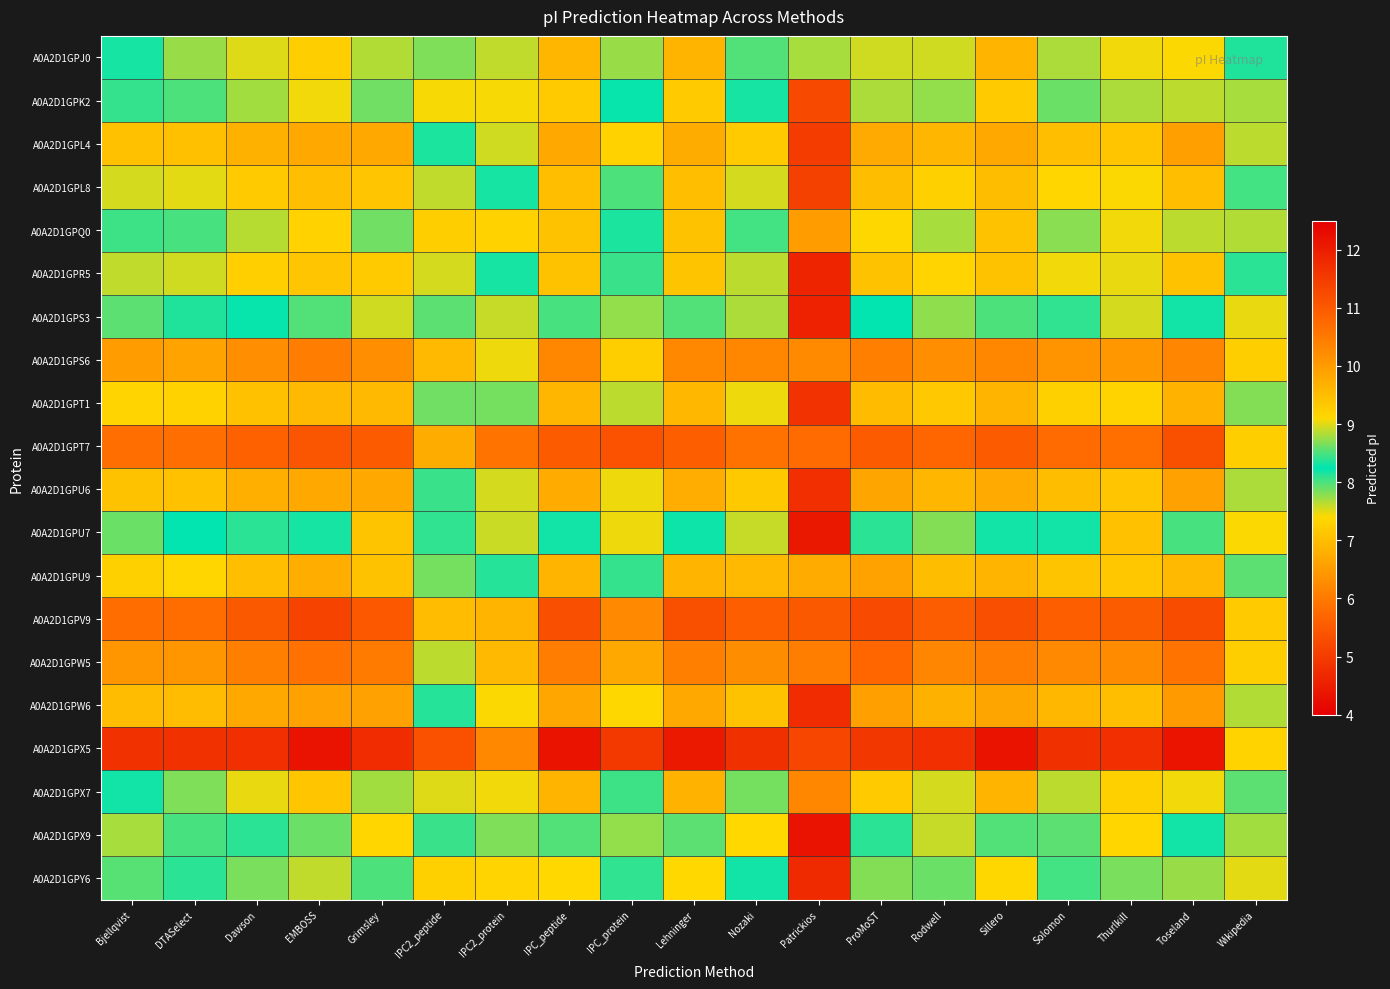

At Patrickios, list the series in order from largest to smallest.

A0A2D1GPX5, A0A2D1GPV9, A0A2D1GPT7, A0A2D1GPW5, A0A2D1GPX7, A0A2D1GPS6, A0A2D1GPQ0, A0A2D1GPU9, A0A2D1GPJ0, A0A2D1GPK2, A0A2D1GPL8, A0A2D1GPL4, A0A2D1GPT1, A0A2D1GPU6, A0A2D1GPW6, A0A2D1GPY6, A0A2D1GPR5, A0A2D1GPS3, A0A2D1GPU7, A0A2D1GPX9